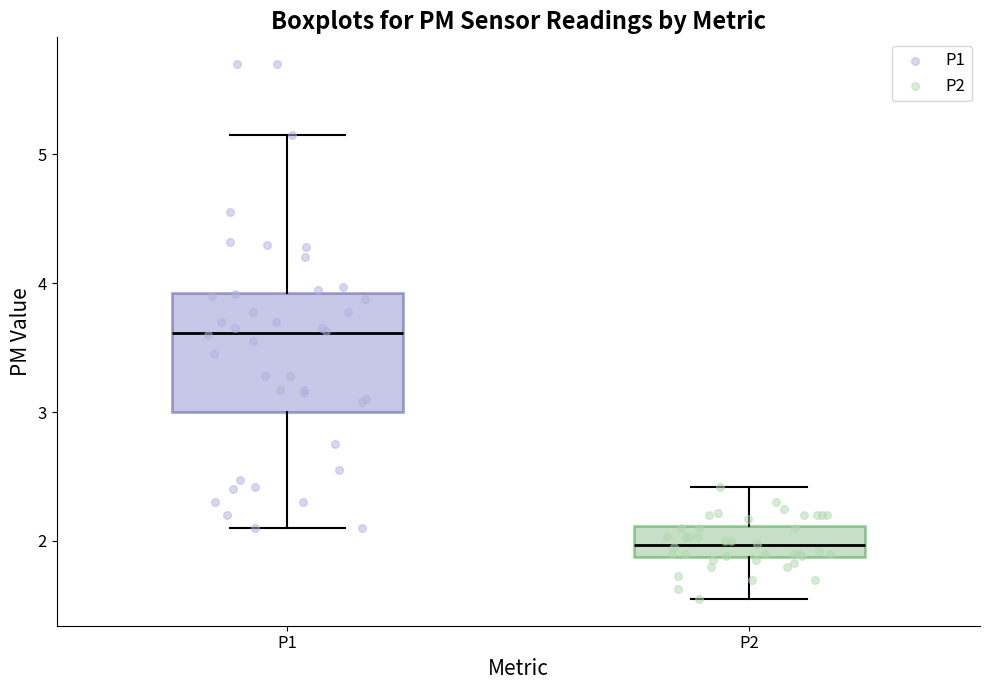

Which box's median line is the lowest?

P2